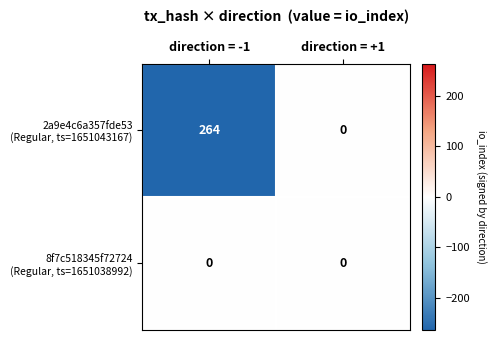

At which category is the sum across all series the highest?

direction = -1